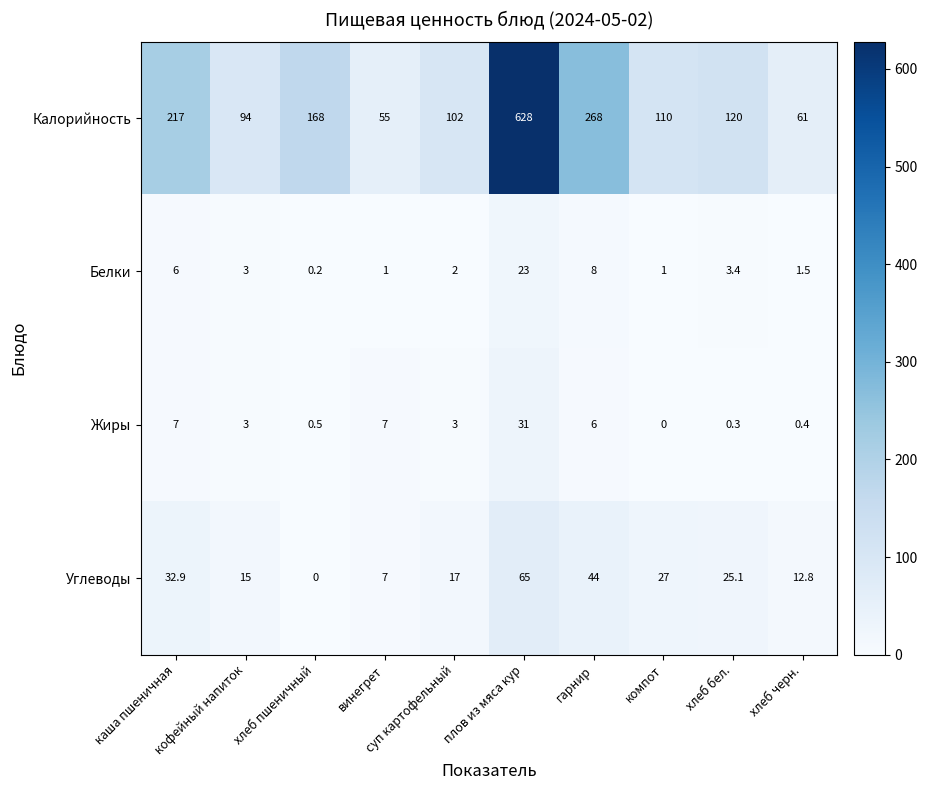

Which series has the largest total across all categories?

Калорийность